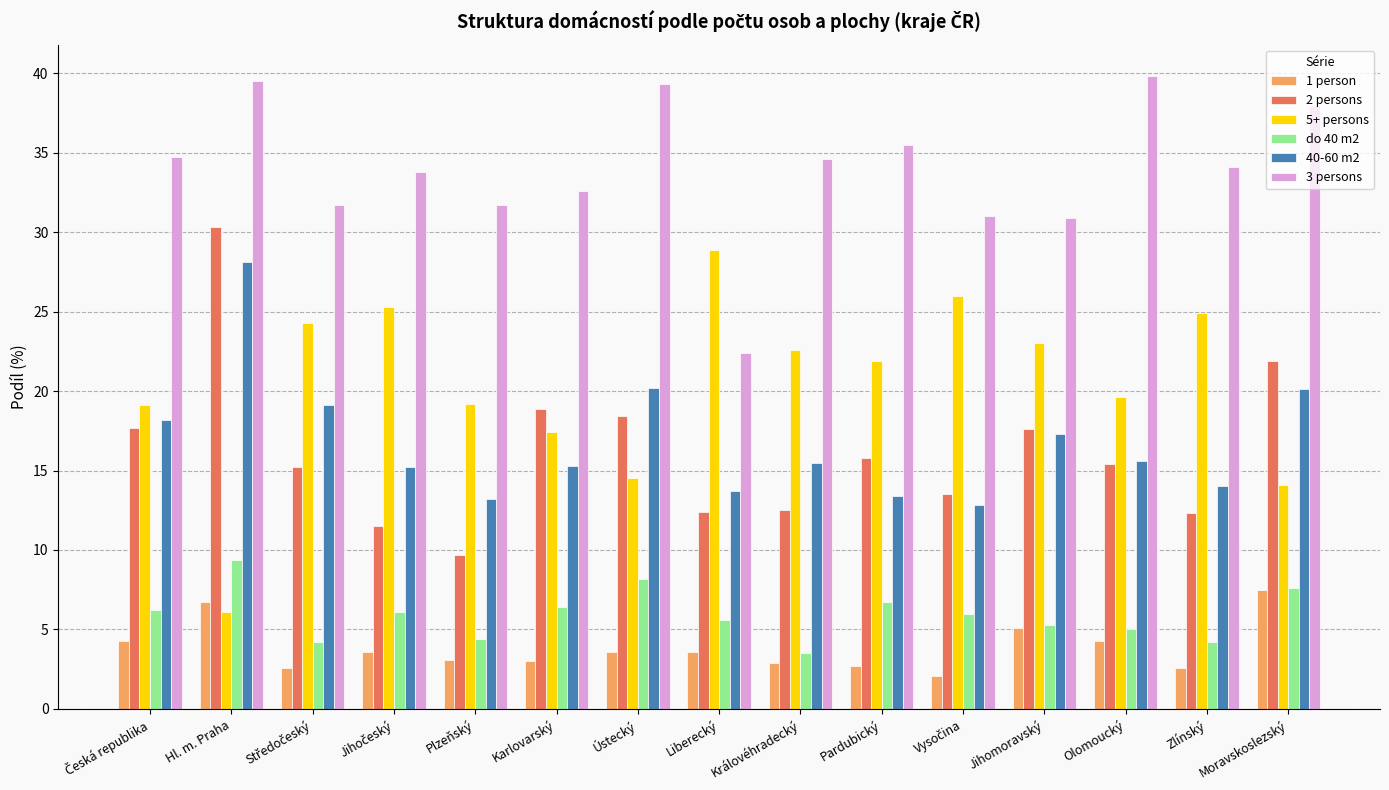

At which label is 5+ persons closest to 17?

Karlovarský